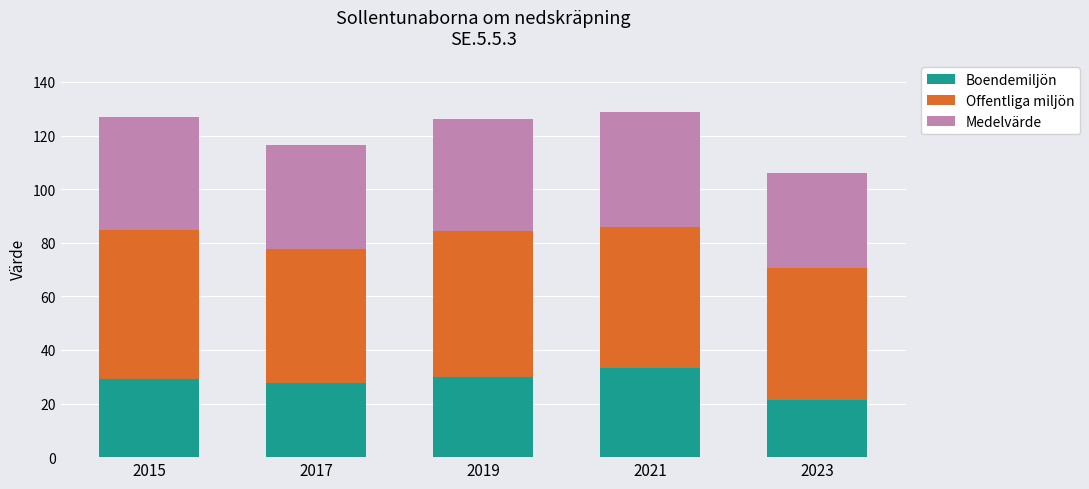

Are the bars grouped side by side (vs. stacked)?

No